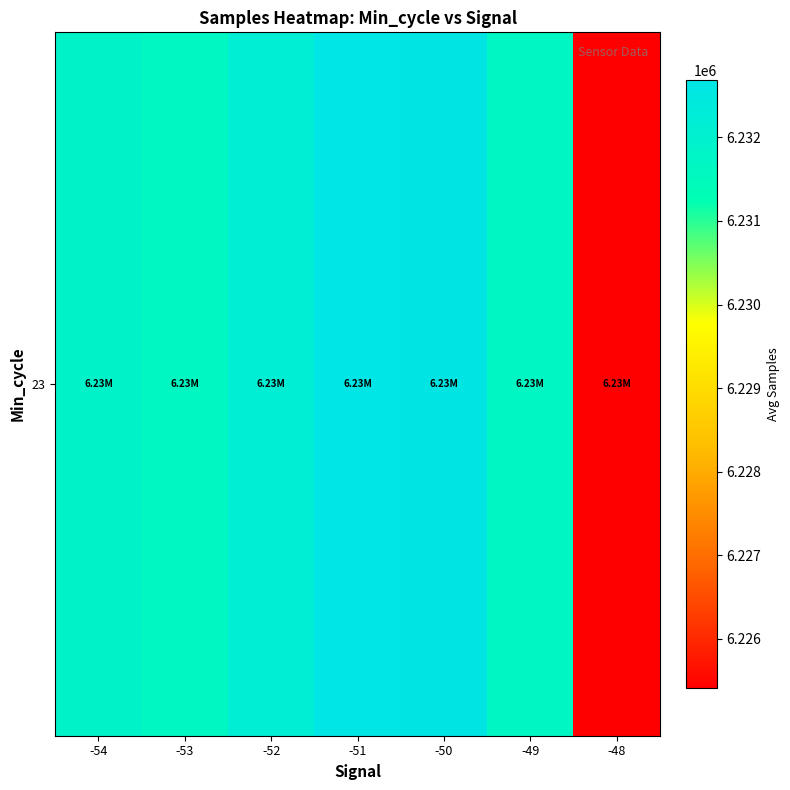

List the labels in order of value, smallest first.

-48, -53, -49, -54, -52, -50, -51